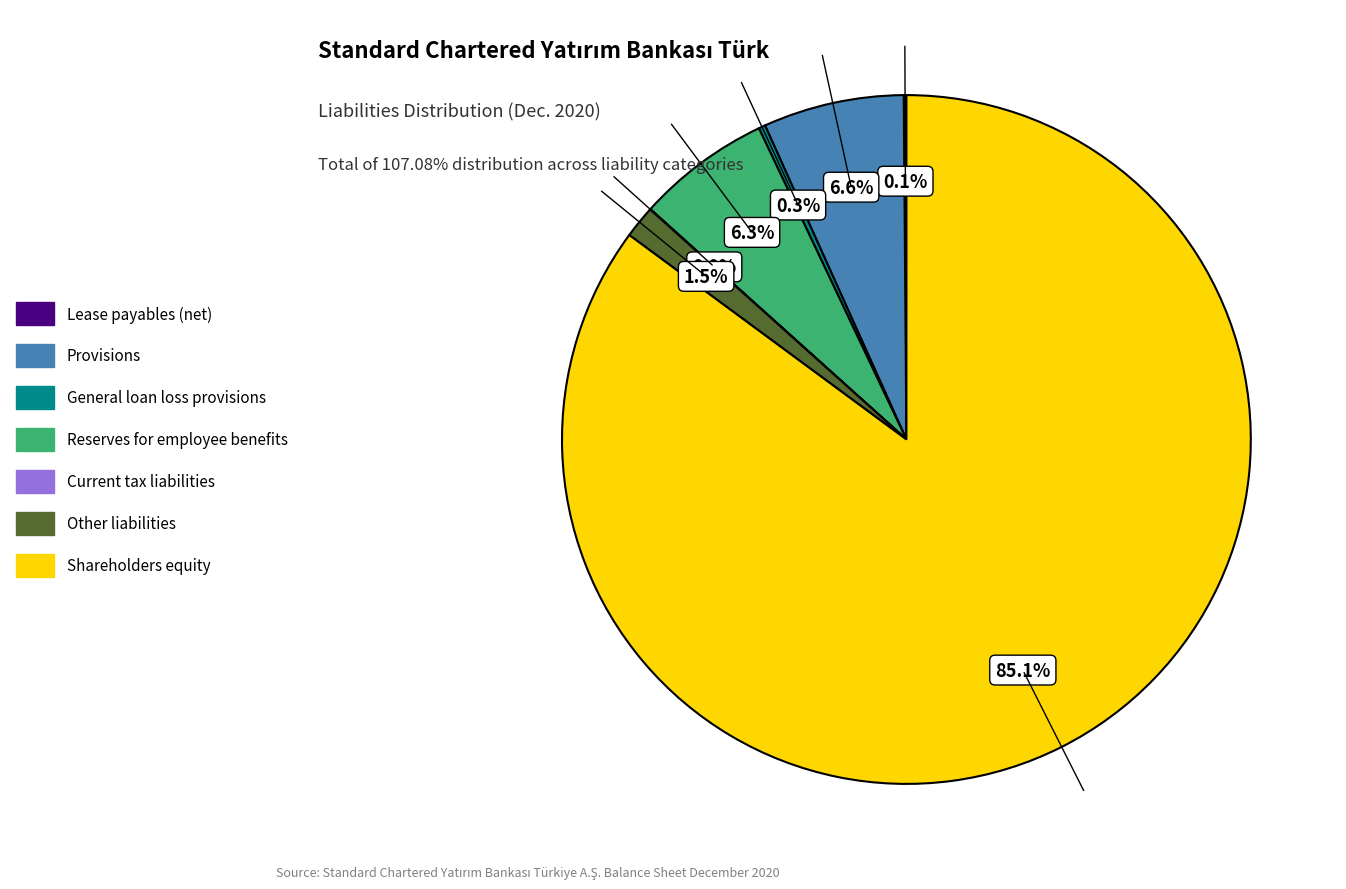

Between Shareholders equity and Other liabilities, which is larger?

Shareholders equity